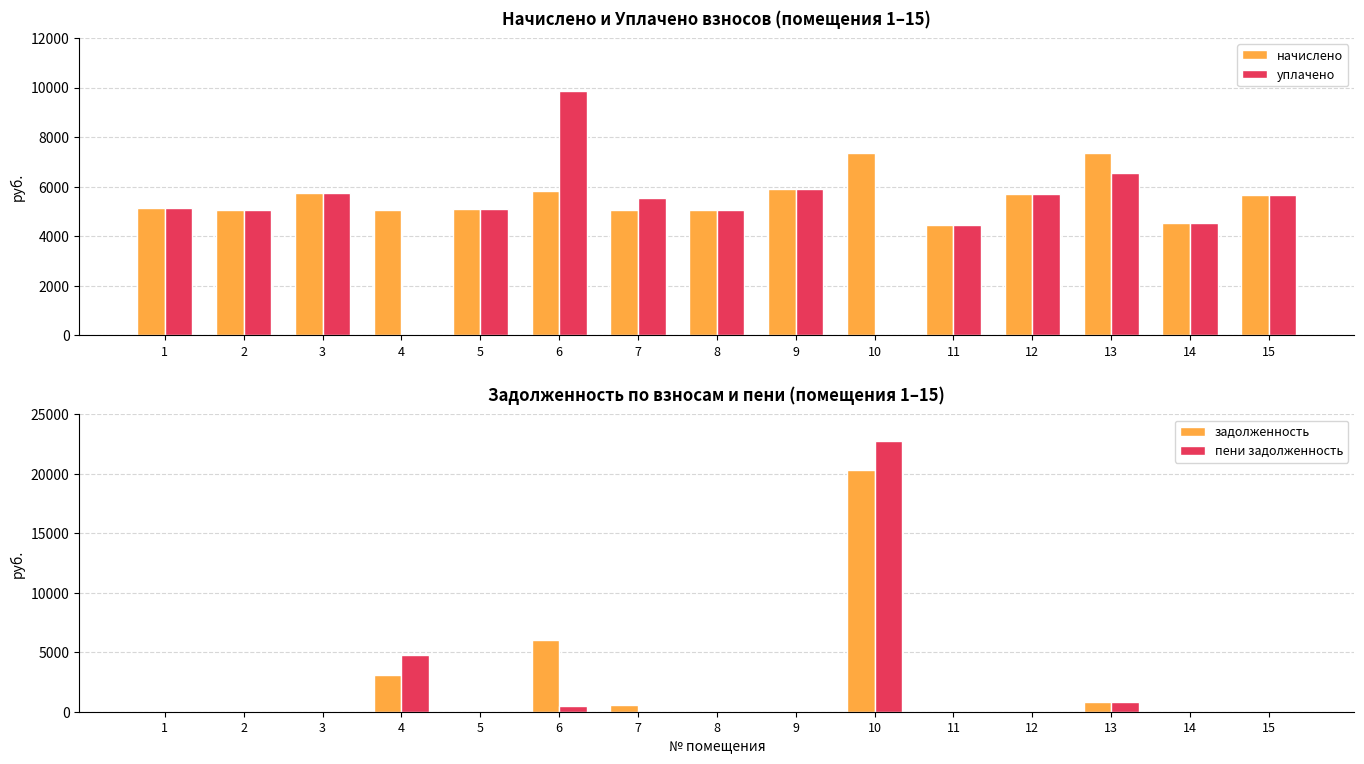

How many bars are there in total?

60